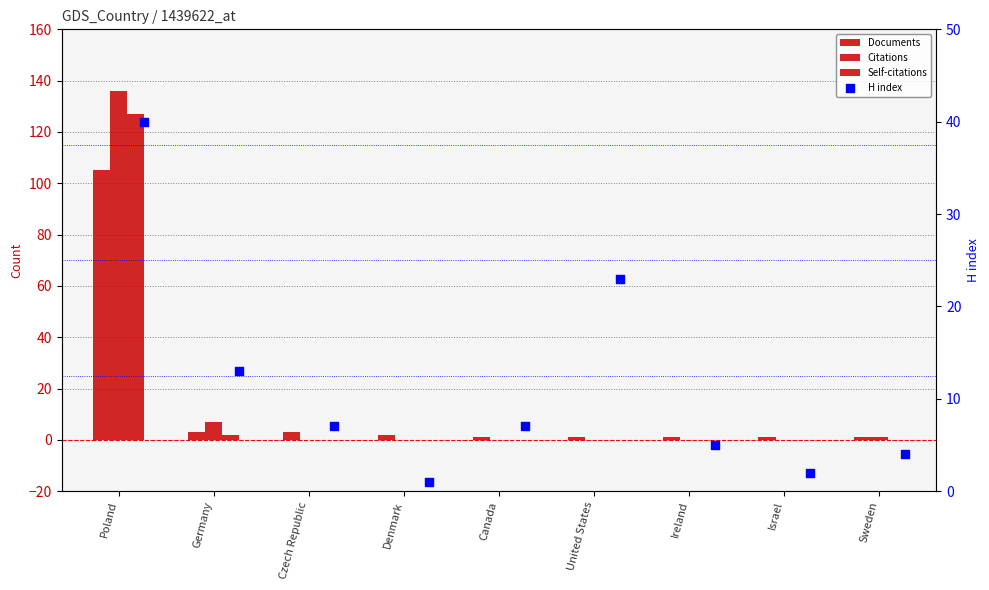

Is the value of H index at Sweden greater than the value of Self-citations at Czech Republic?

Yes